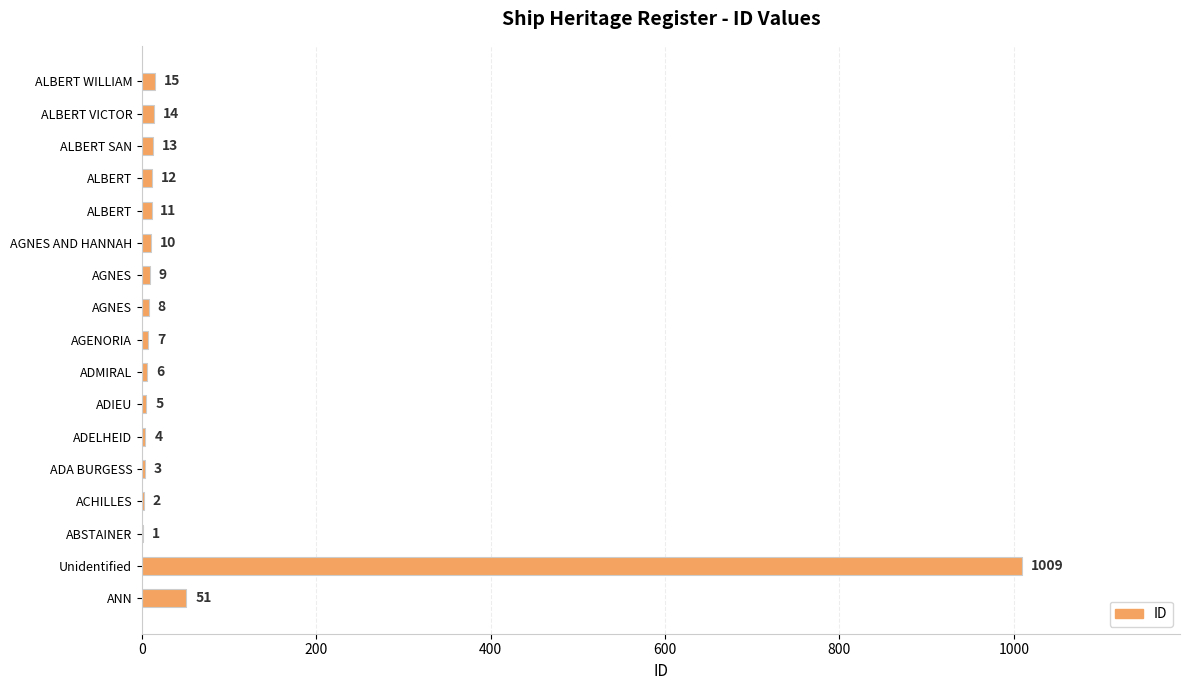

What is the difference between the maximum and second lowest values?

1007